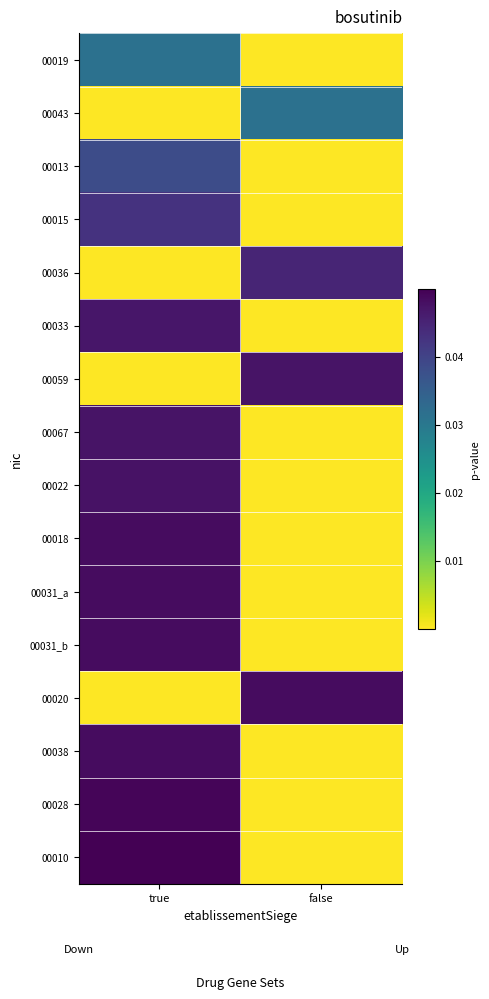

How many categories are shown in the chart?

2